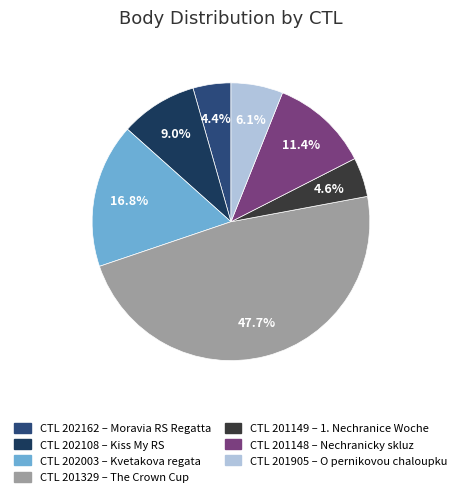

Is there any slice that represents more than half of the pie?

No